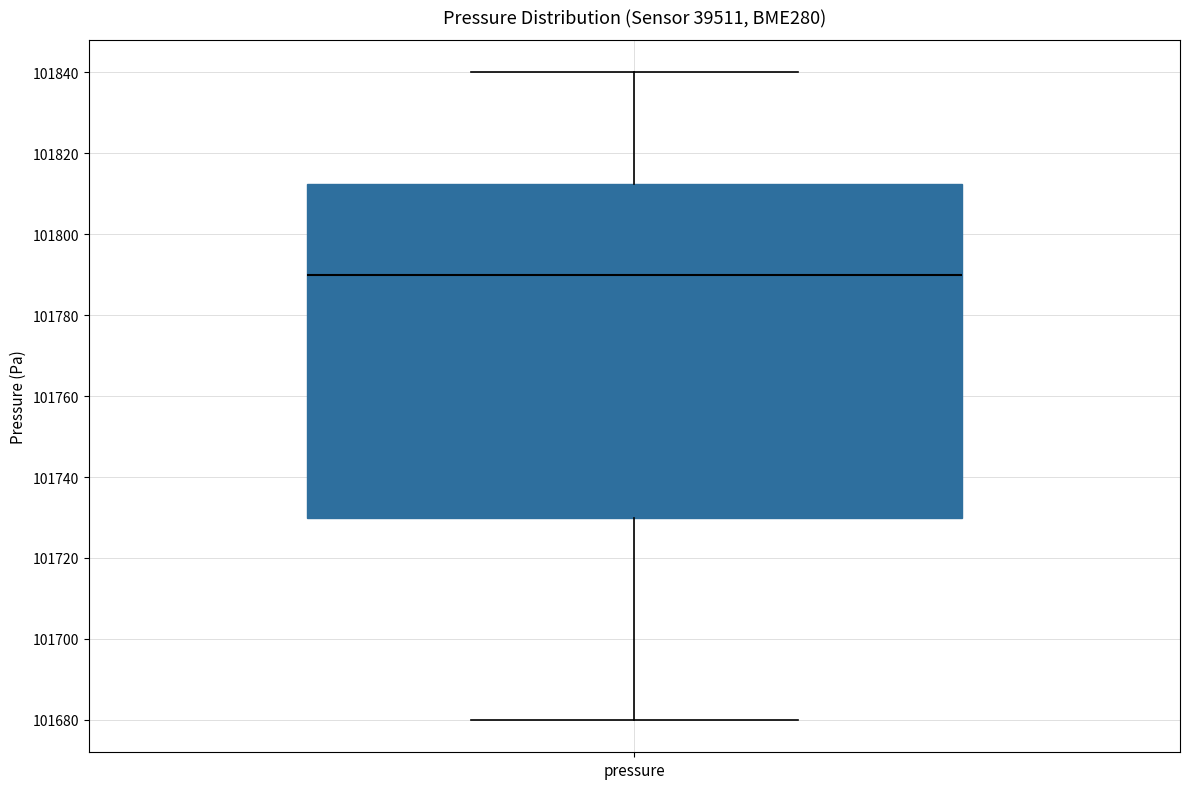

Read this box plot against the y-axis: the position of the median line, the range covered by the box, and the ends of both whiskers. The values are not printed on the chart, so give them approximately, as read against the axis.

median 101790, box 101730 to 101812, whiskers 101680 to 101840